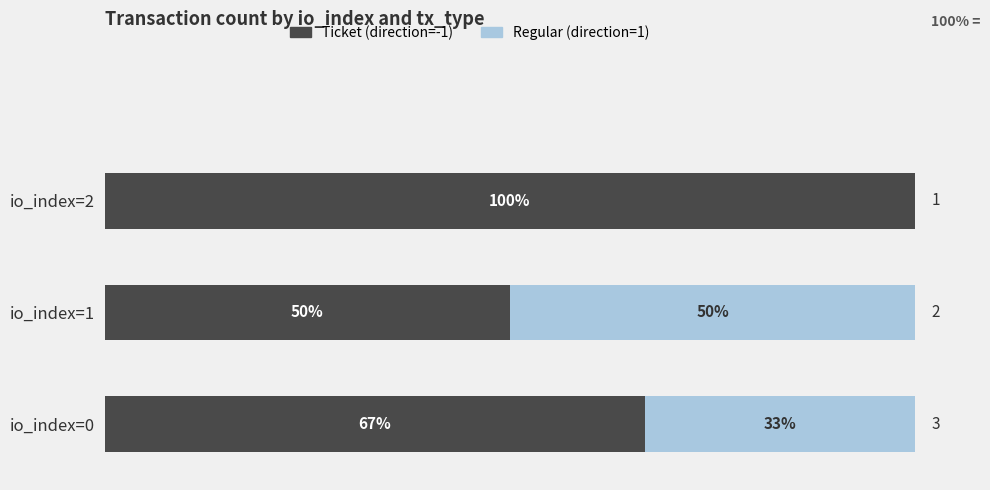

At which label is Ticket (direction=-1) closest to 75?

io_index=0